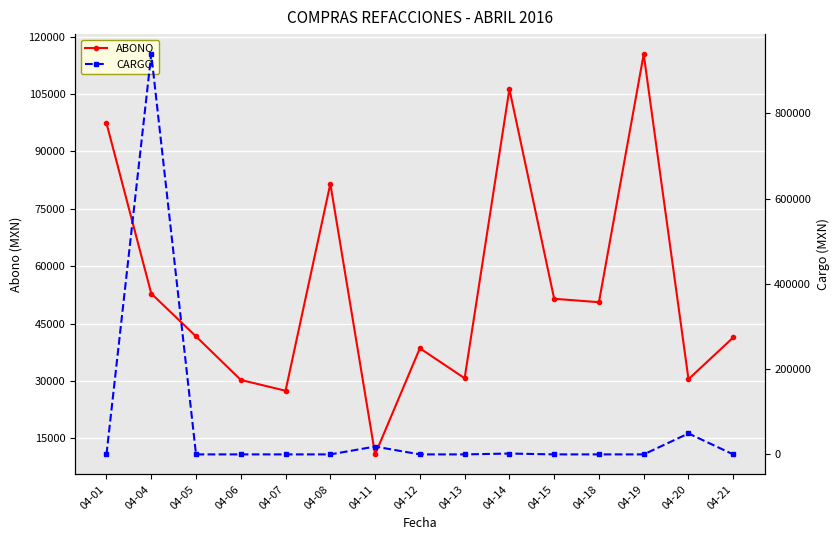

What is the difference between the second highest and second lowest values in the CARGO series?

49142.0